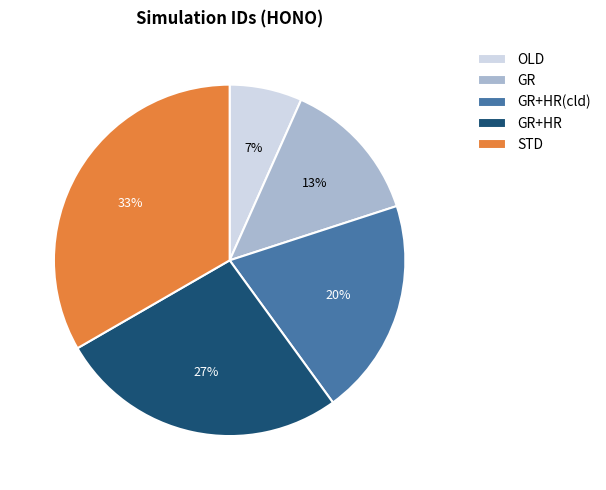

Is the sum of STD and GR+HR(cld) greater than half?

Yes